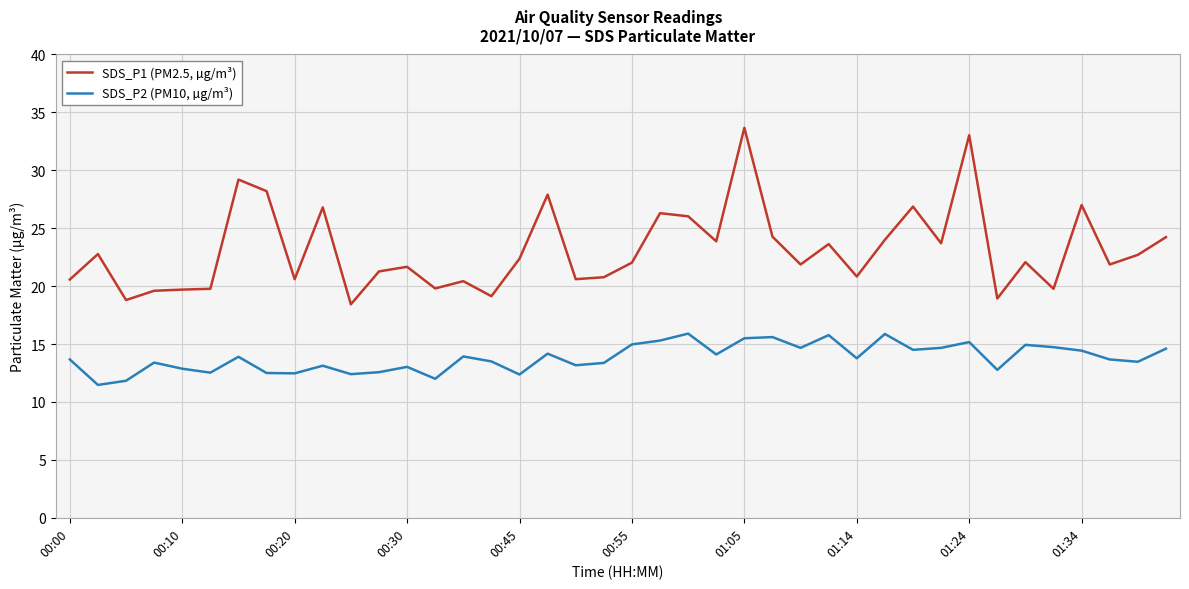

Which series has the largest total across all categories?

SDS_P1 (PM2.5, µg/m³)